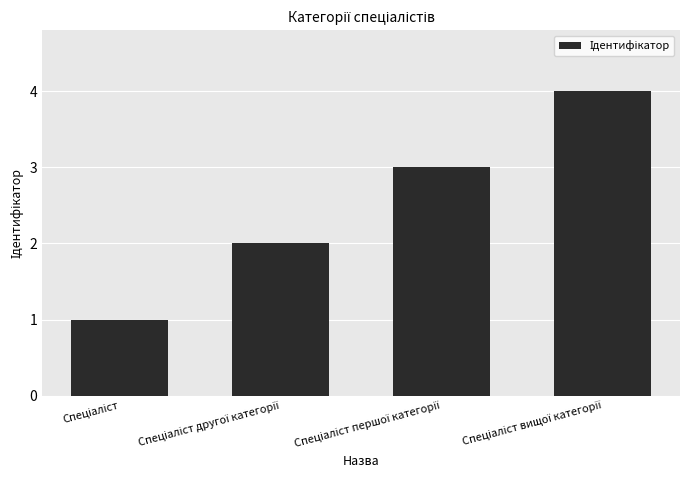

Reading left to right, extract all data points from this chart.

1	2	3	4